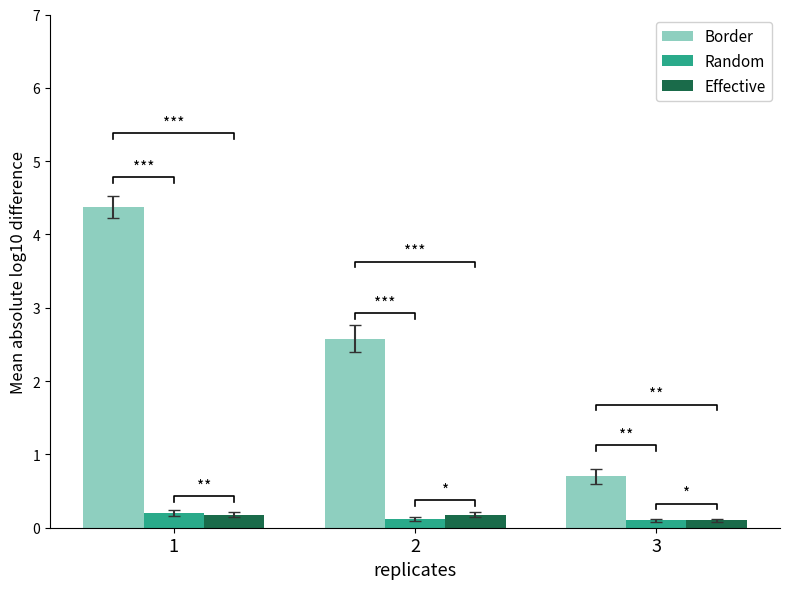

The Effective series shows 0.2 at 2. True or false?

True